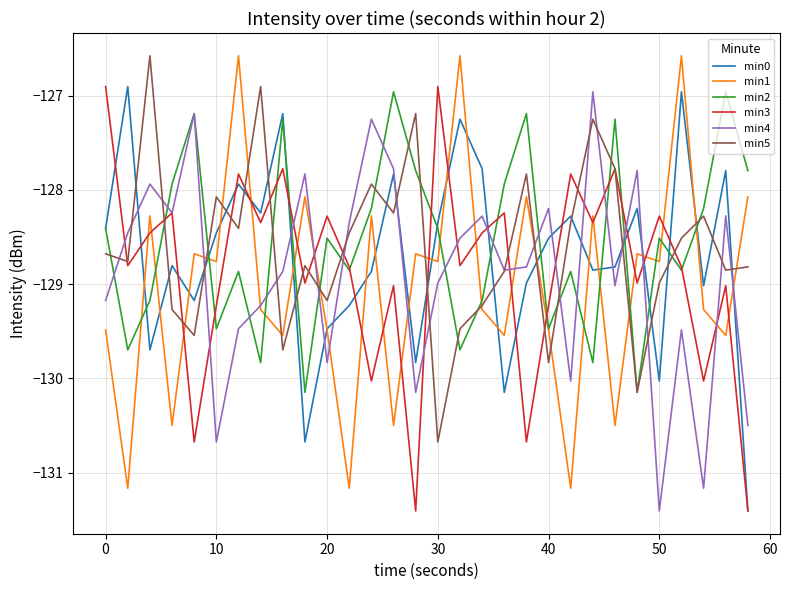

Which series has the widest spread of values?

min1